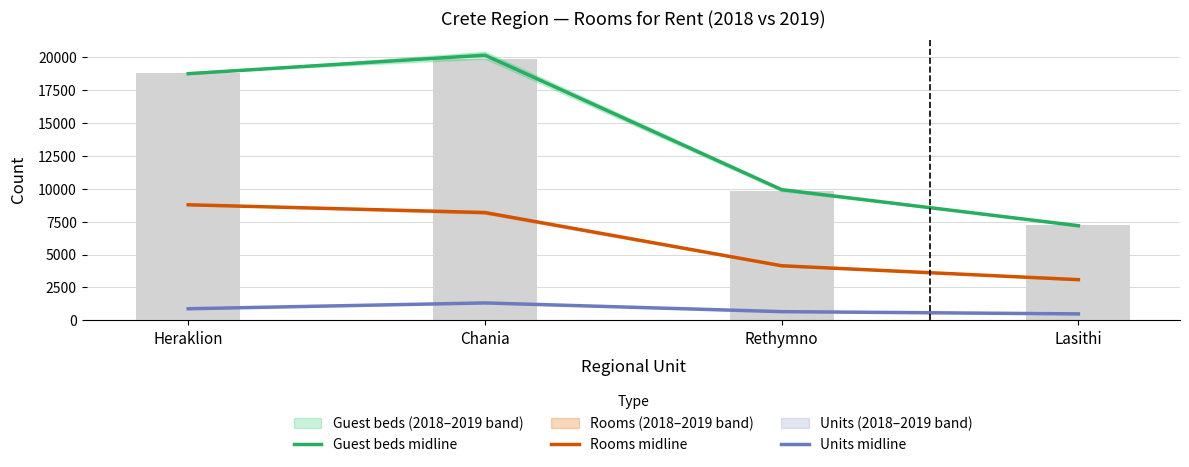

The Guest beds midline series shows 10456.6 at Chania. True or false?

False